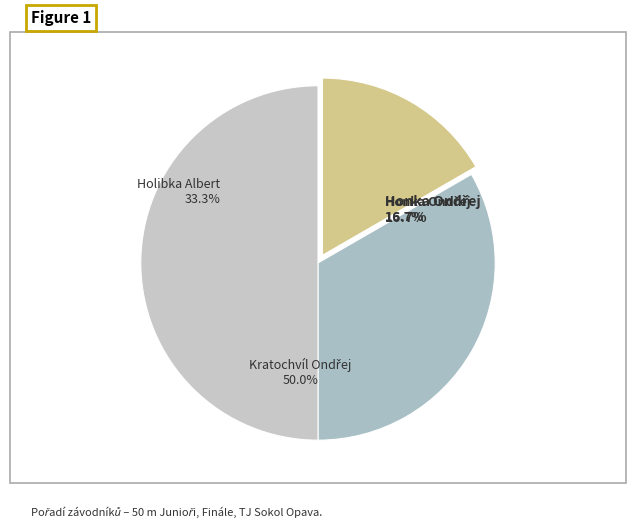

How many slices are in this pie chart?

3